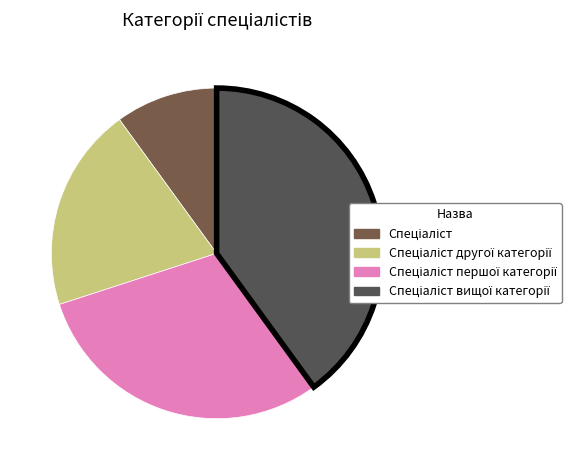

Rank the categories by value from lowest to highest.

Спеціаліст, Спеціаліст другої категорії, Спеціаліст першої категорії, Спеціаліст вищої категорії